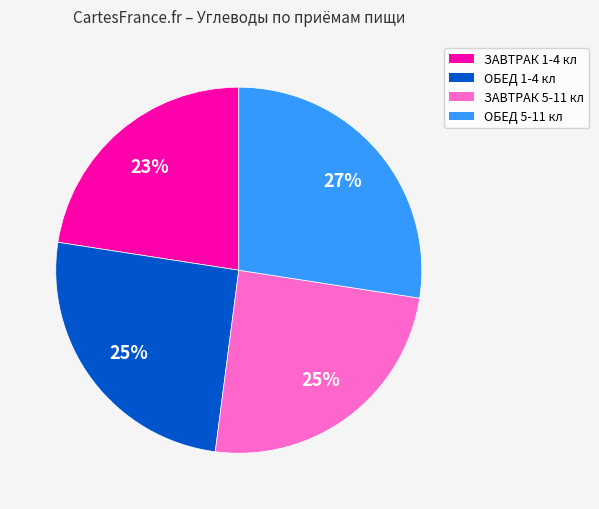

Do ЗАВТРАК 1-4 кл and ОБЕД 1-4 кл together represent more than half of the pie?

No